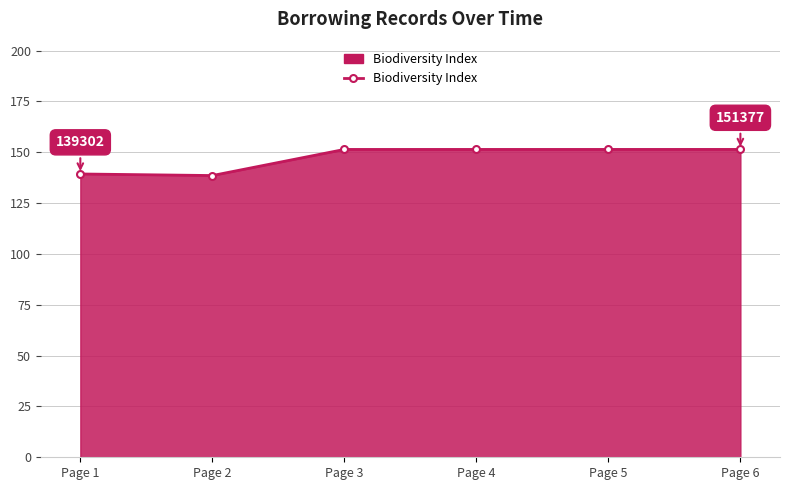

What is the difference between the maximum and minimum values?

12.8